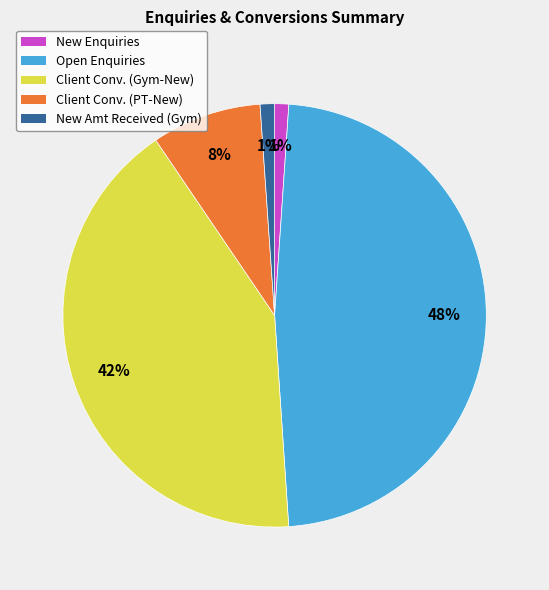

Approximately how many times larger is the value at Client Conv. (Gym-New) compared to Open Enquiries?

0.9